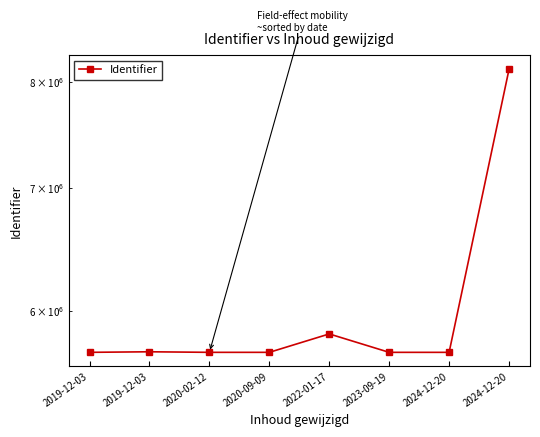

At which category does the data reach its first local valley?

2020-09-09